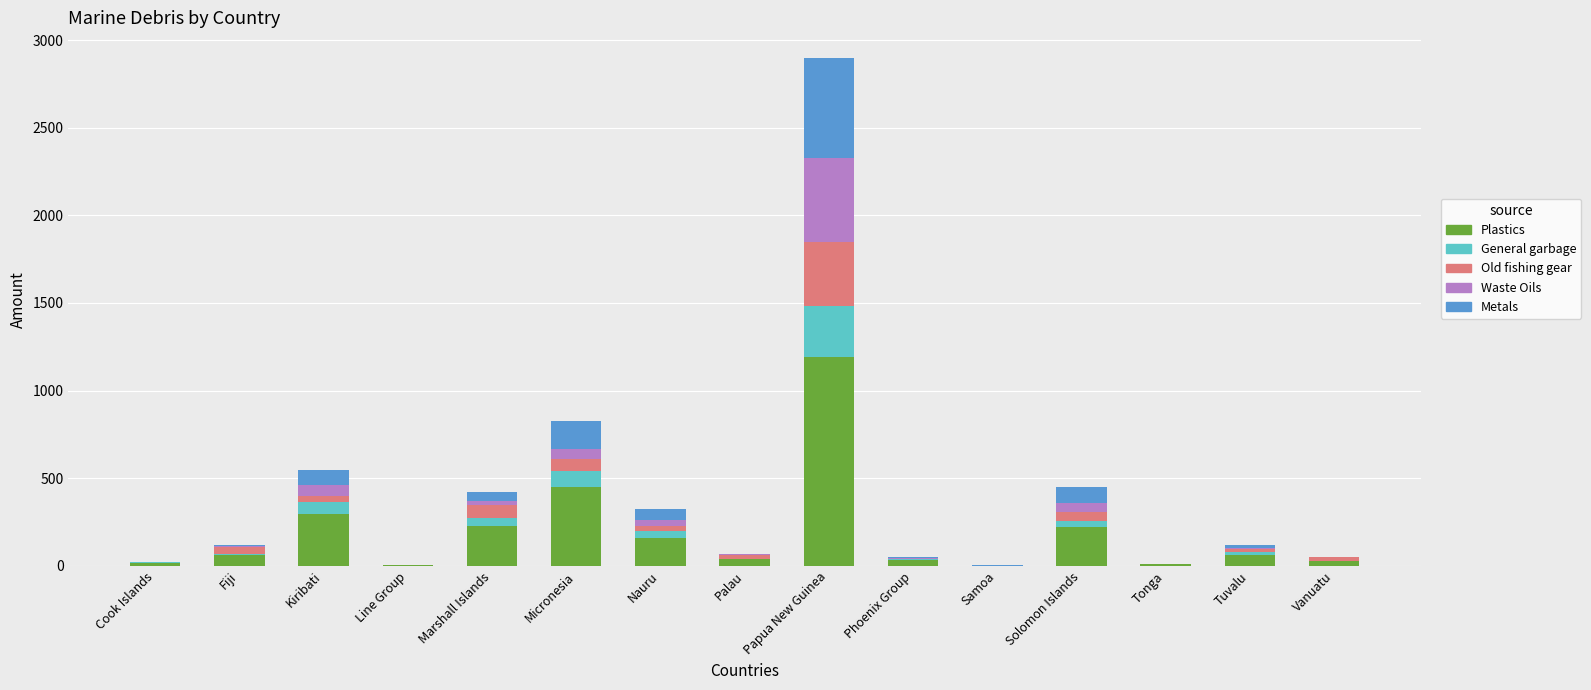

Count the number of data series in this chart.

5